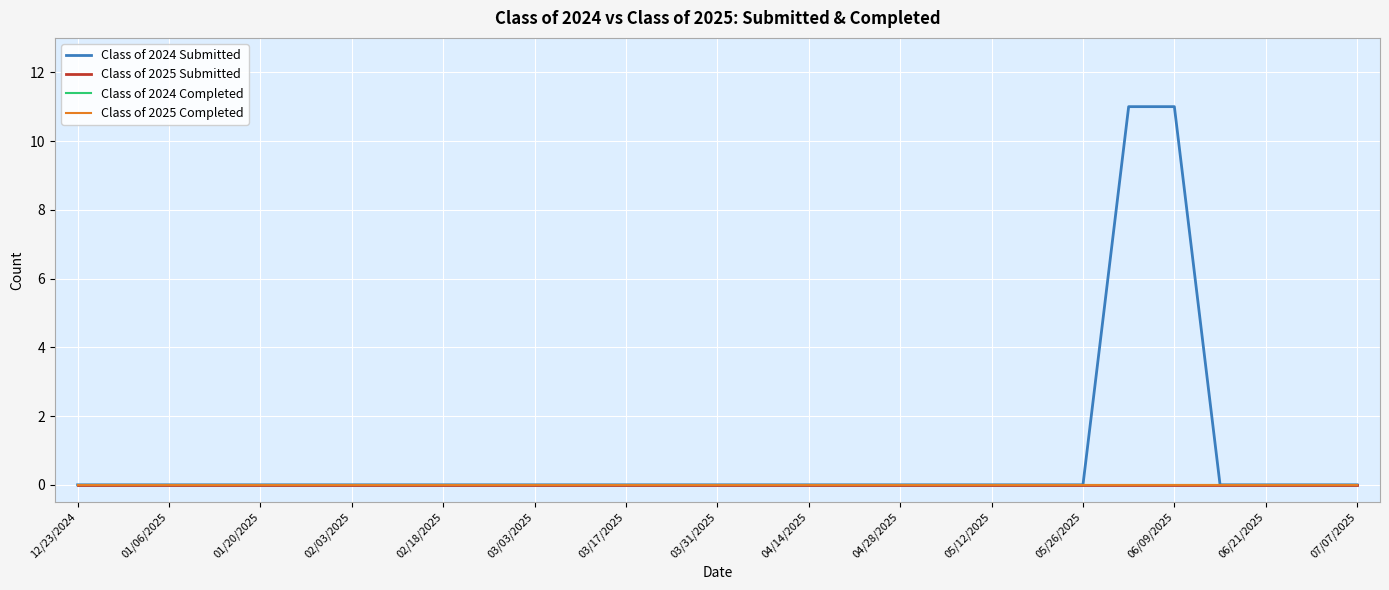

True or false: Class of 2024 Submitted has more than 0 interior local peaks.

False